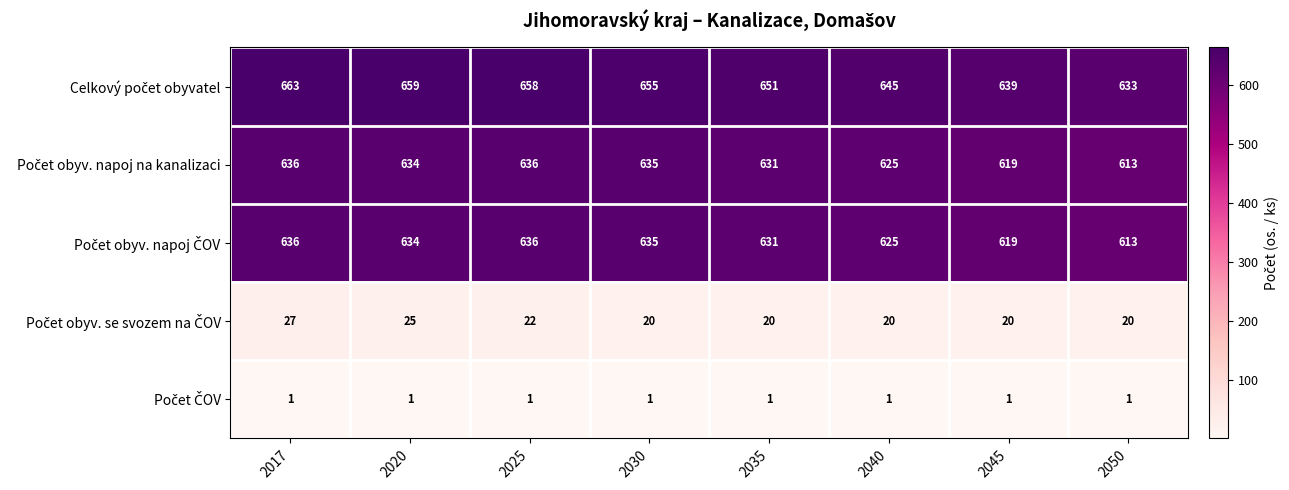

What is the difference between the highest and lowest values at 2045?

638